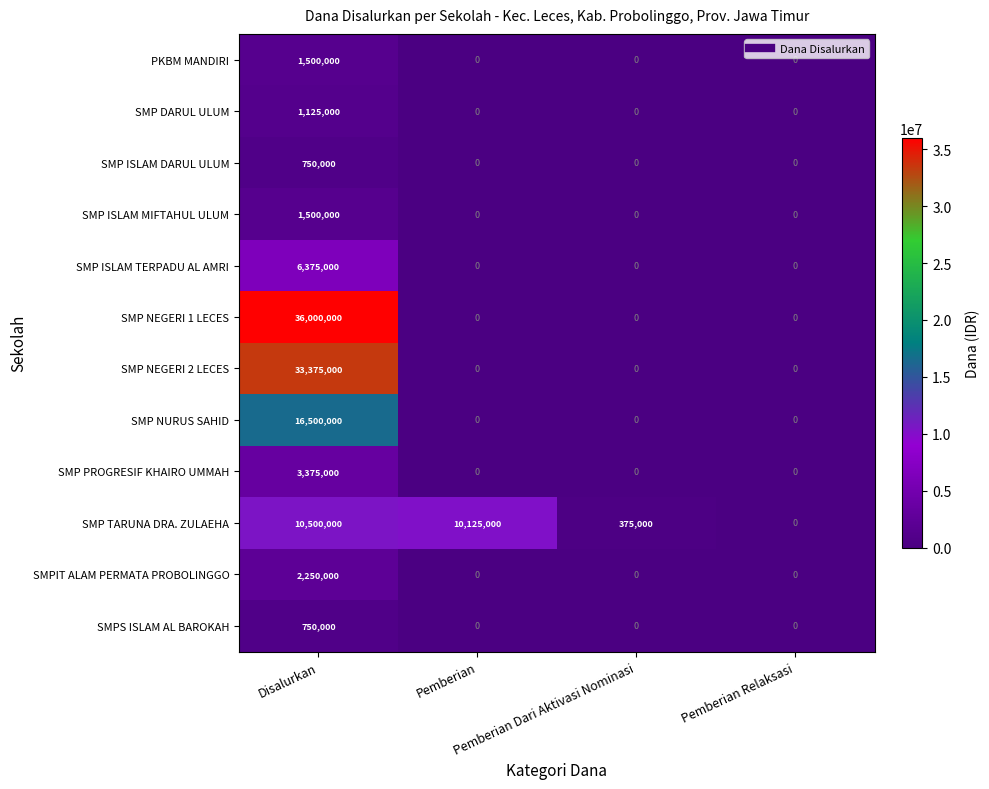

What is the average value of the SMP ISLAM DARUL ULUM series?

187500